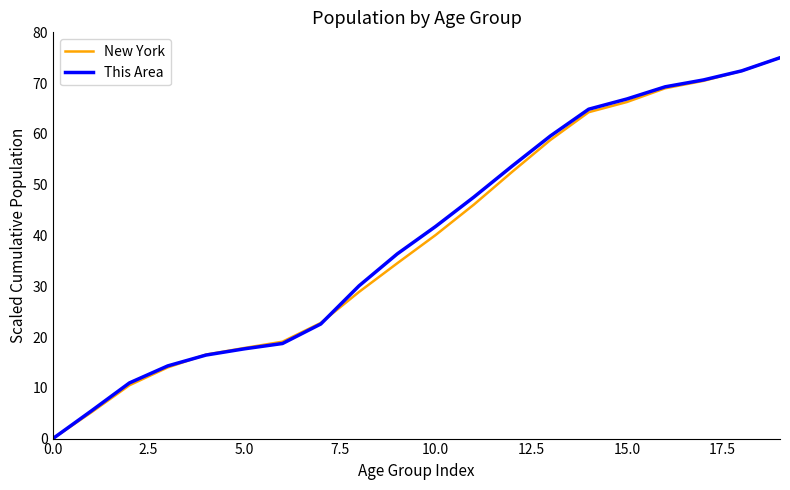

What is the sum of all New York values?

784.2